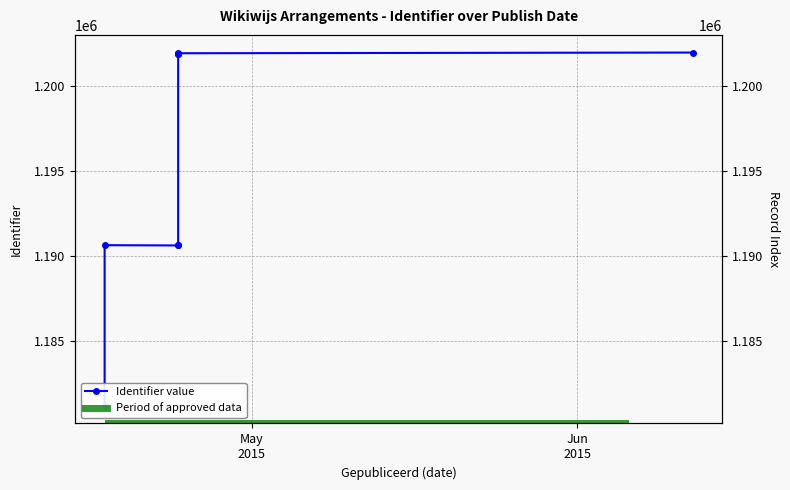

True or false: the data shows 625360 at 2015-04-24.

False